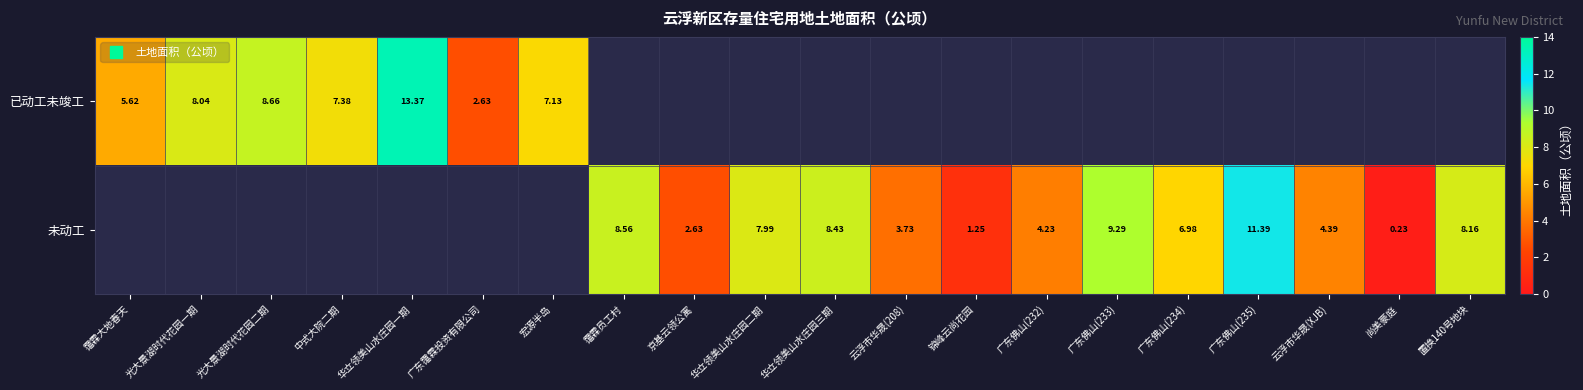

What is the average value of the 未动工 series?

3.9